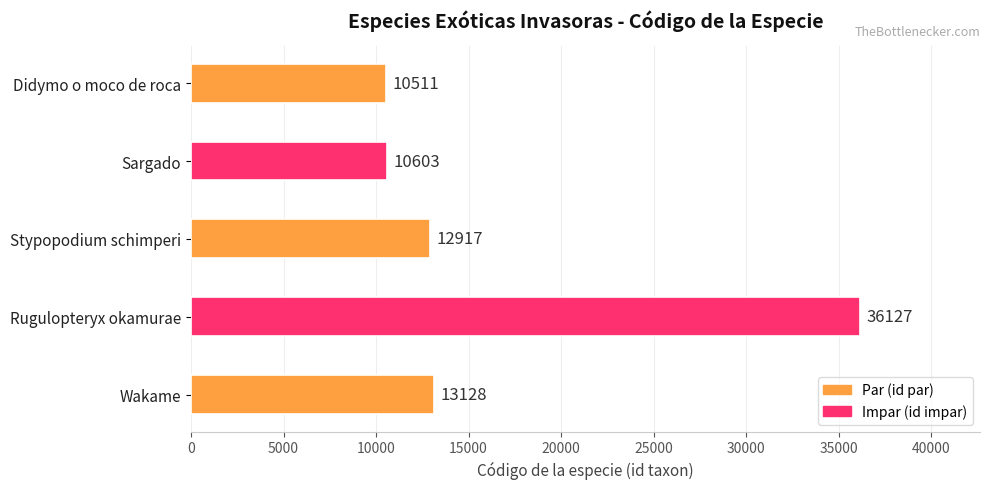

What is the label of the 5th bar from the left?

Wakame